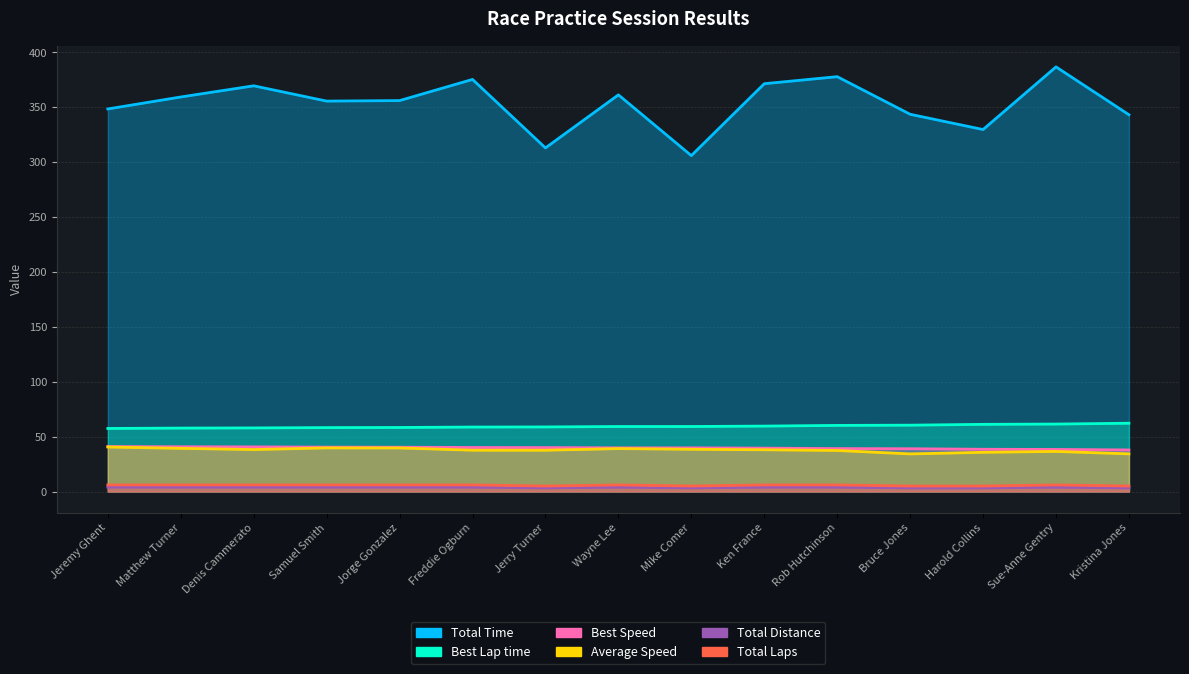

True or false: Total Laps and Total Time cross at least once.

False